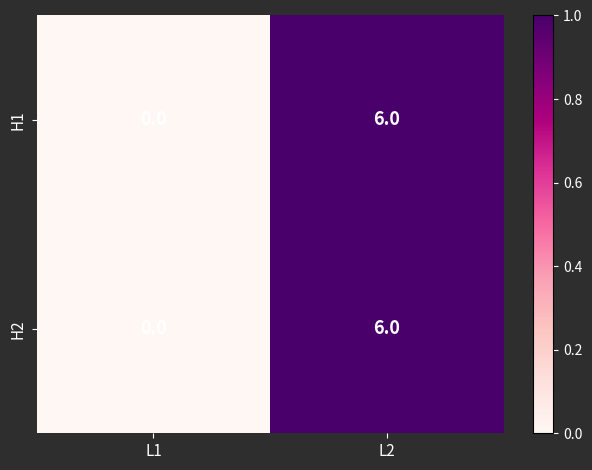

Which category has the highest value across all series?

L2